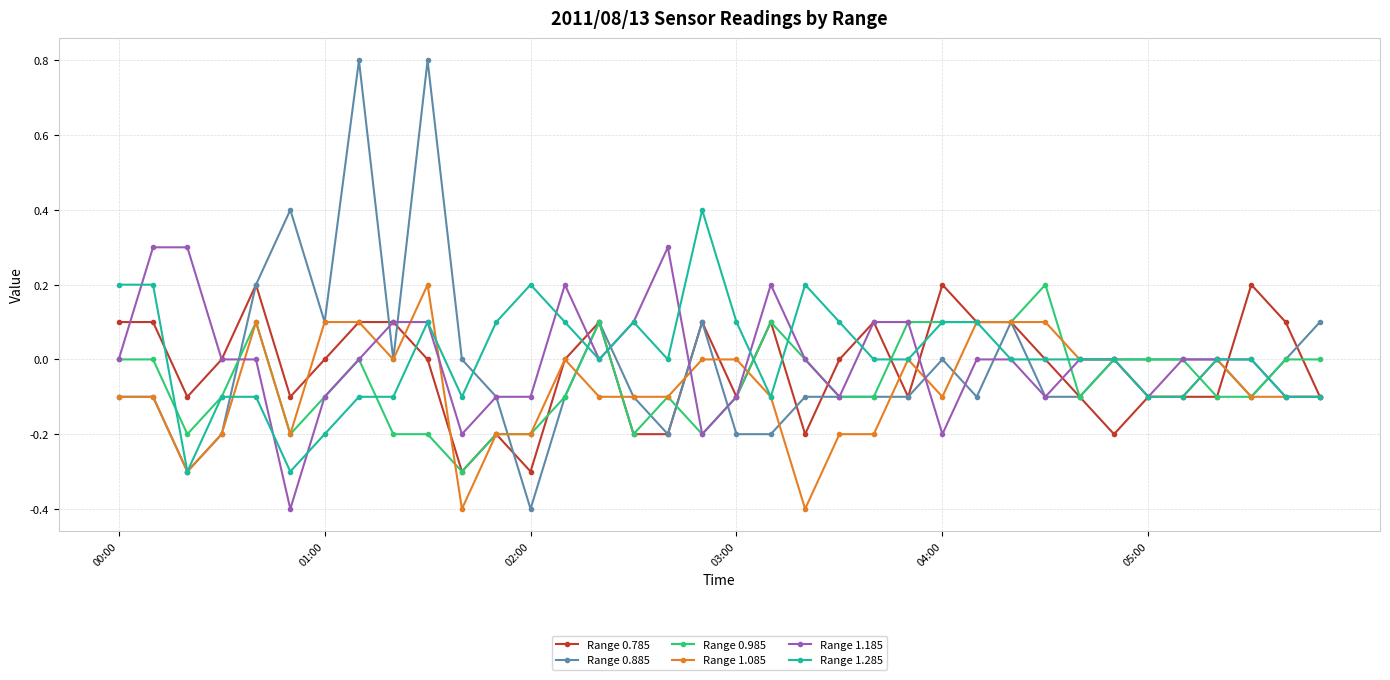

How many lines are shown in the chart?

6